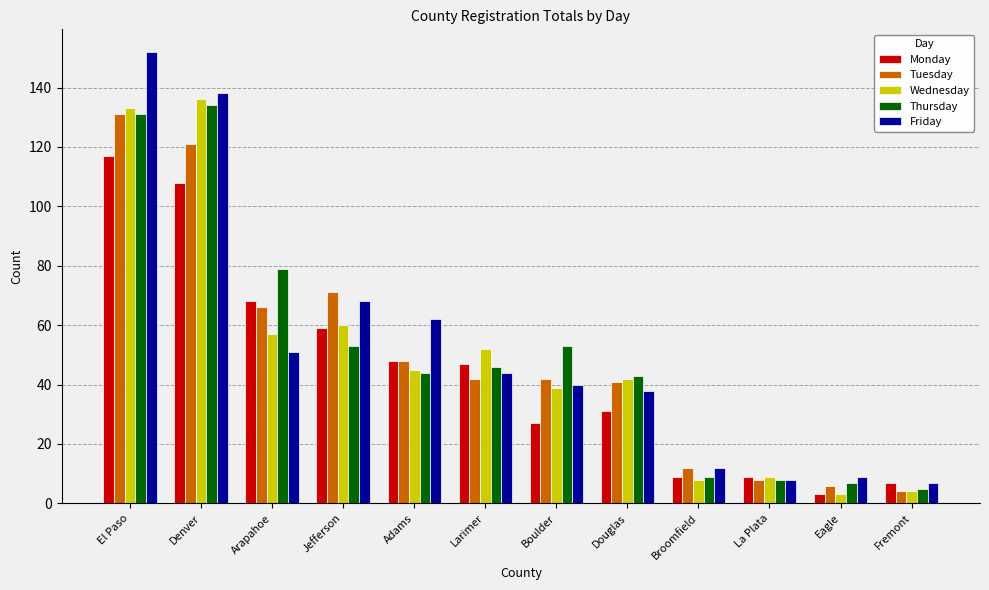

Which category has the highest value in the Friday series?

El Paso